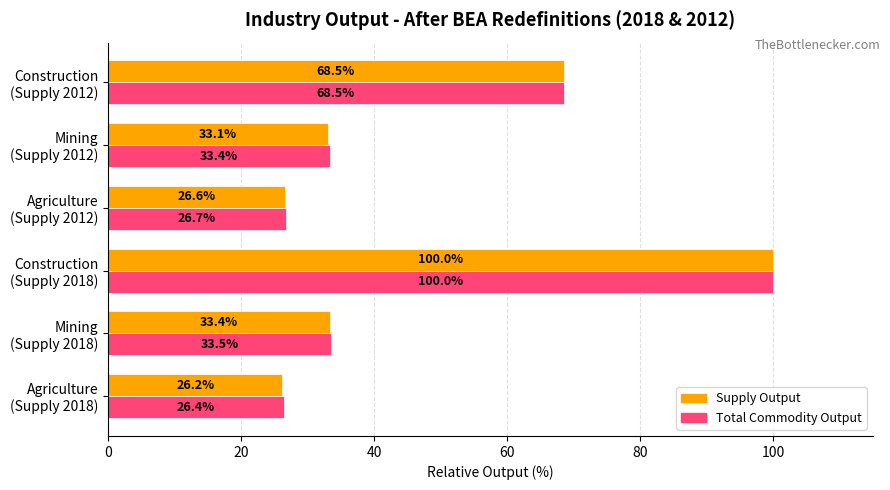

Which series has the largest total across all categories?

Total Commodity Output